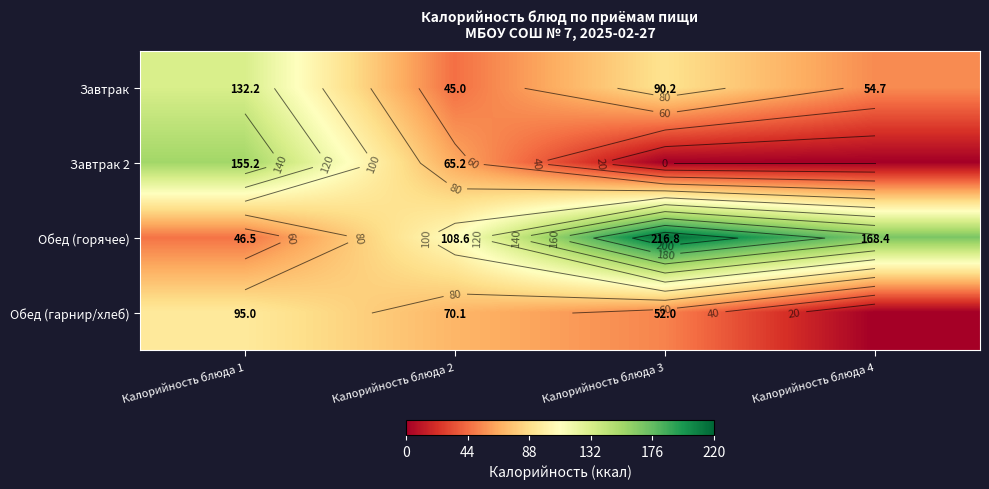

List the series in order of their peak value, lowest first.

Обед (гарнир/хлеб), Завтрак, Завтрак 2, Обед (горячее)